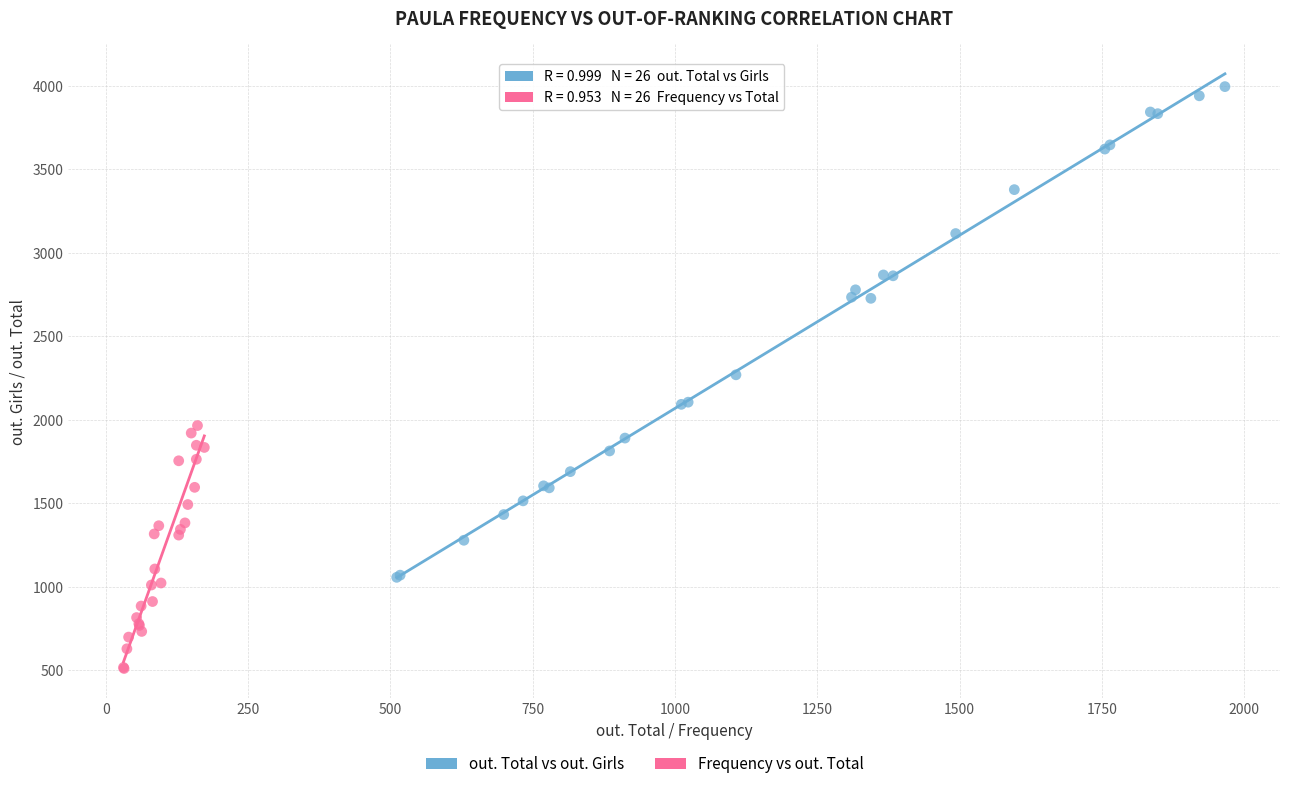

Which series reaches the minimum Y coordinate?

Frequency vs out. Total